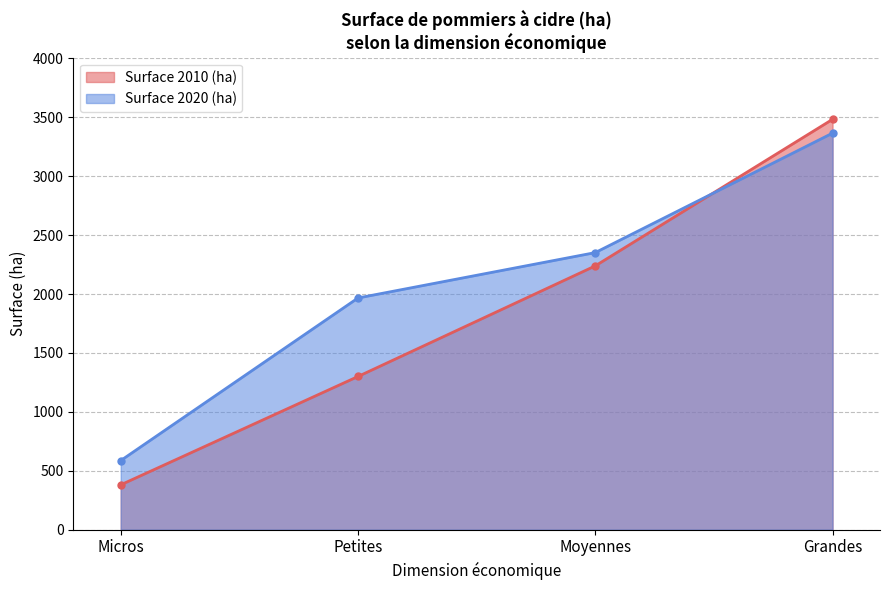

Where do Surface 2010 (ha) and Surface 2020 (ha) first cross each other?

Moyennes and Grandes